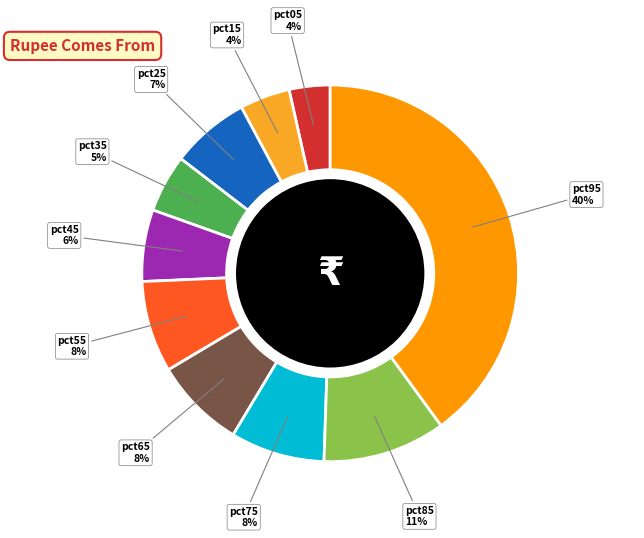

To the nearest percent, what is the average slice percentage?

10%